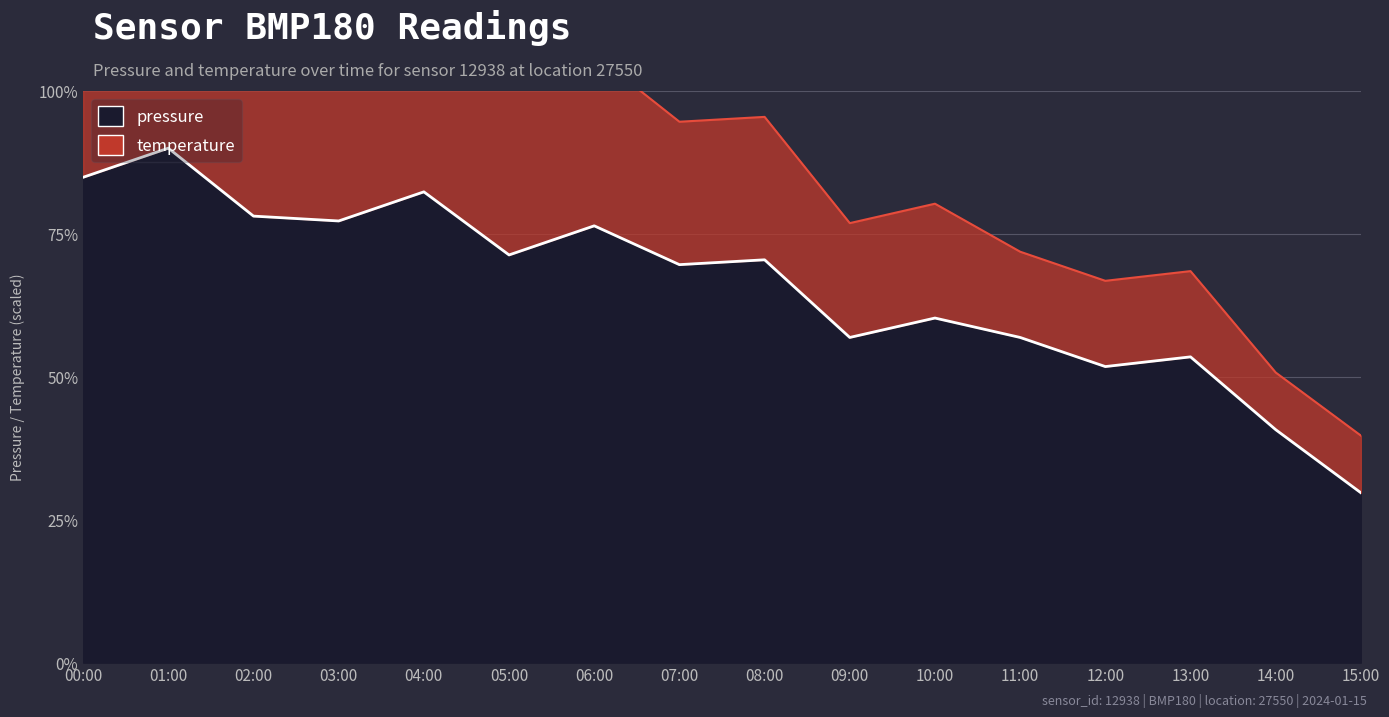

Between 15:00 and 04:00, which is larger?

04:00